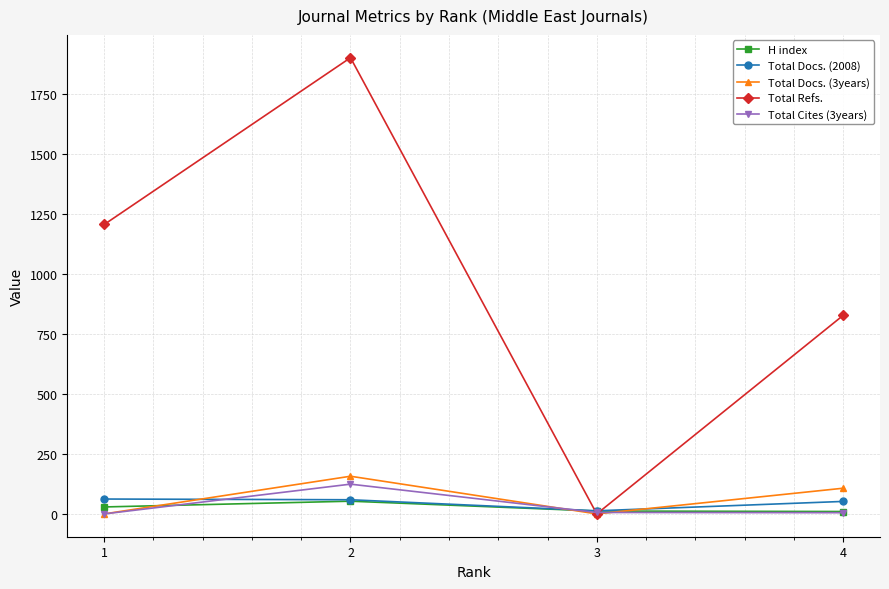

Which series has the largest total across all categories?

Total Refs.